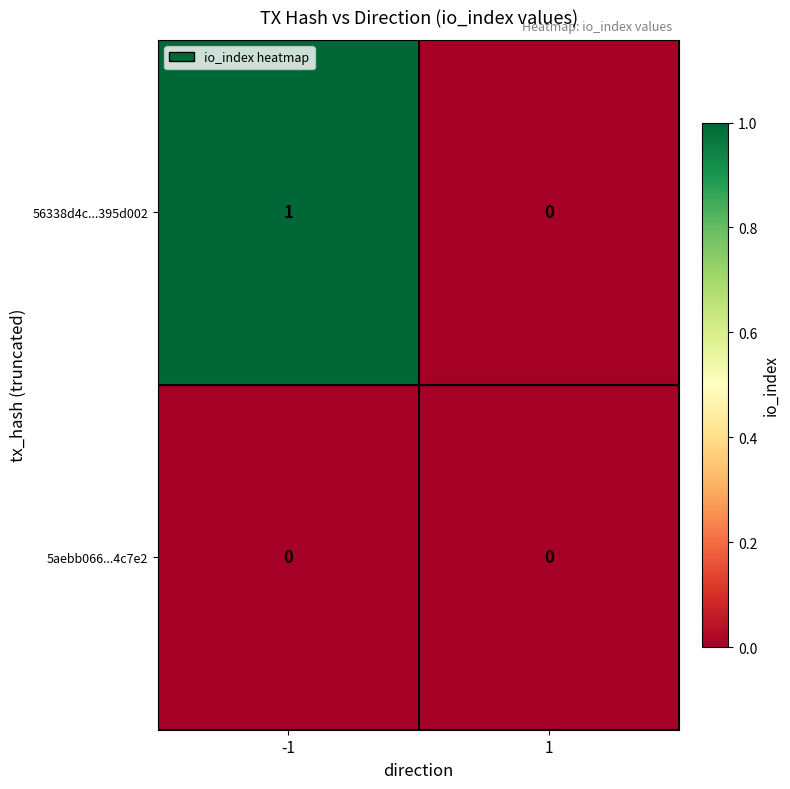

Rank the series at -1 from highest to lowest value.

56338d4c...395d002, 5aebb066...4c7e2